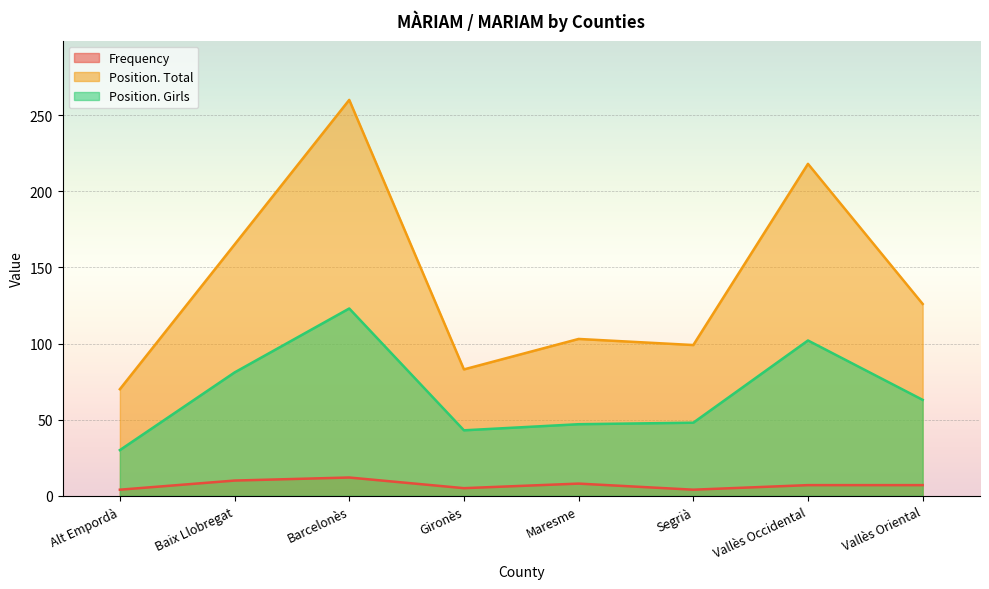

Reading right to left, what are all the values shown in this chart?

Frequency: 7	7	4	8	5	12	10	4
Position. Total: 126	218	99	103	83	260	165	70
Position. Girls: 63	102	48	47	43	123	81	30